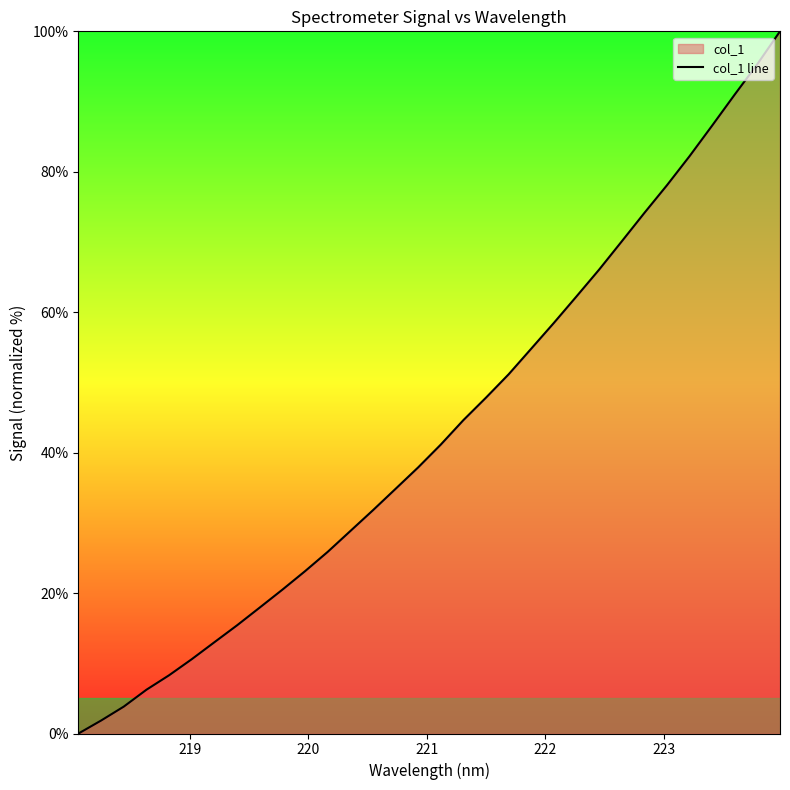

What is the difference between the maximum and minimum values?

100.0